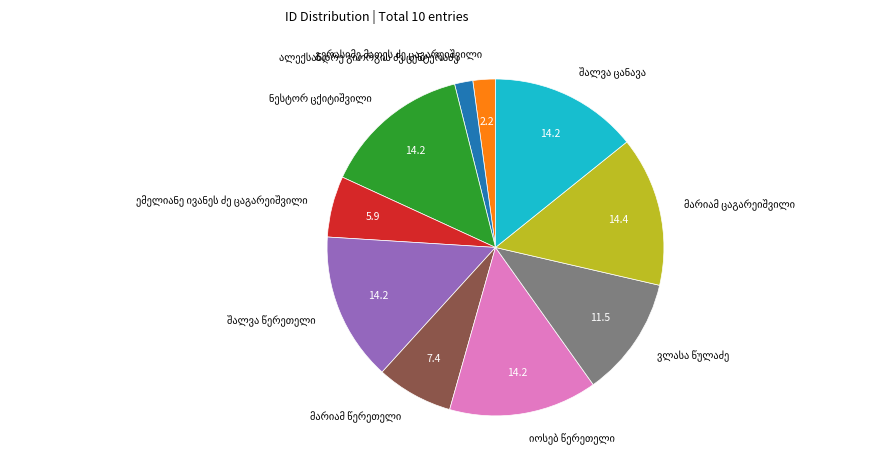

Is there a majority slice in this chart?

No